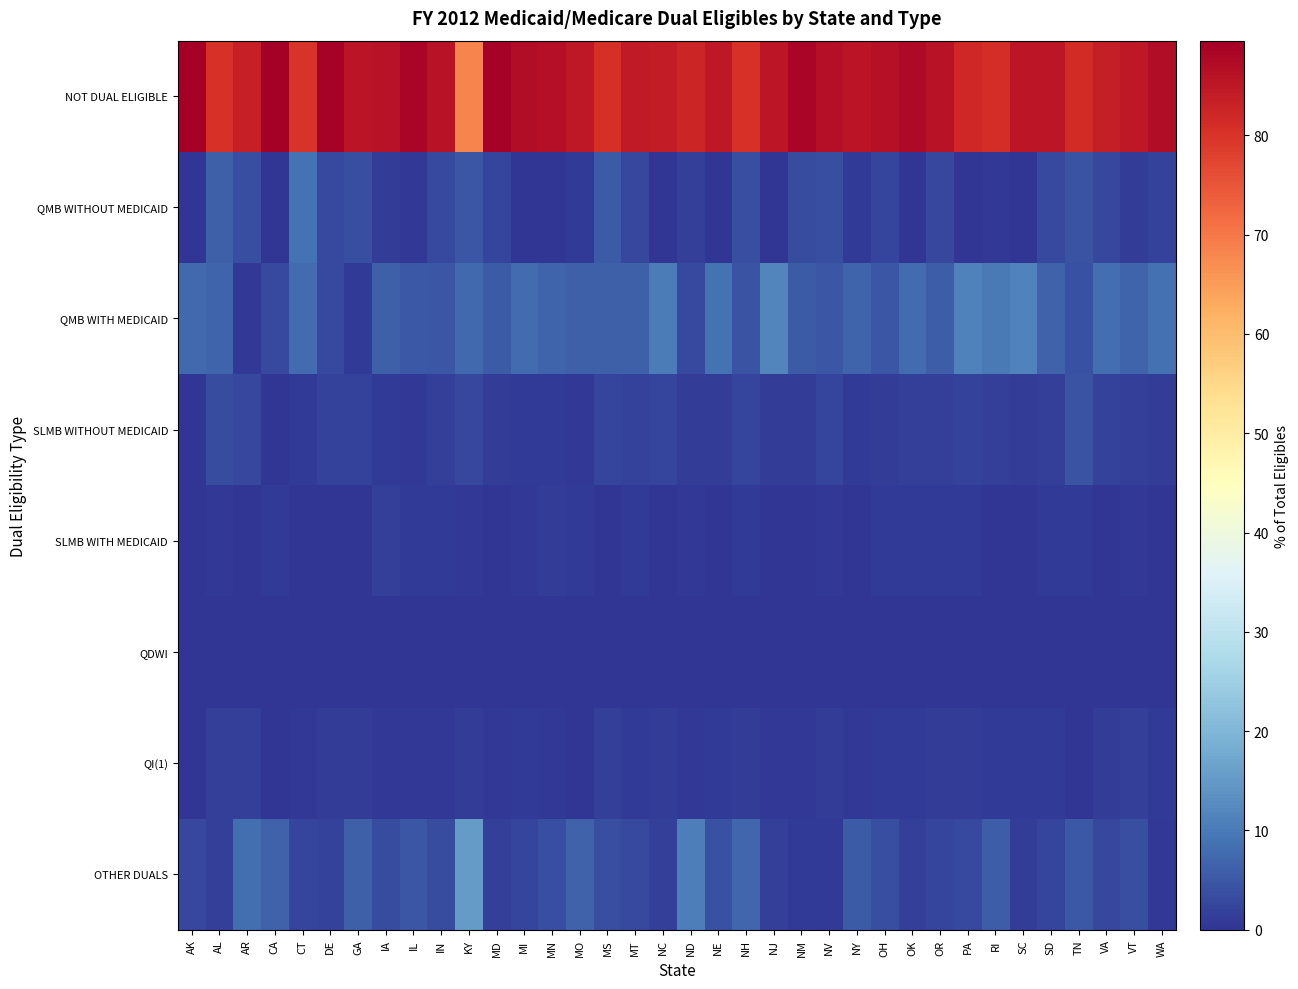

List the series in order of their peak value, lowest first.

QDWI, SLMB WITH MEDICAID, QI(1), SLMB WITHOUT MEDICAID, QMB WITHOUT MEDICAID, QMB WITH MEDICAID, OTHER DUALS, NOT DUAL ELIGIBLE